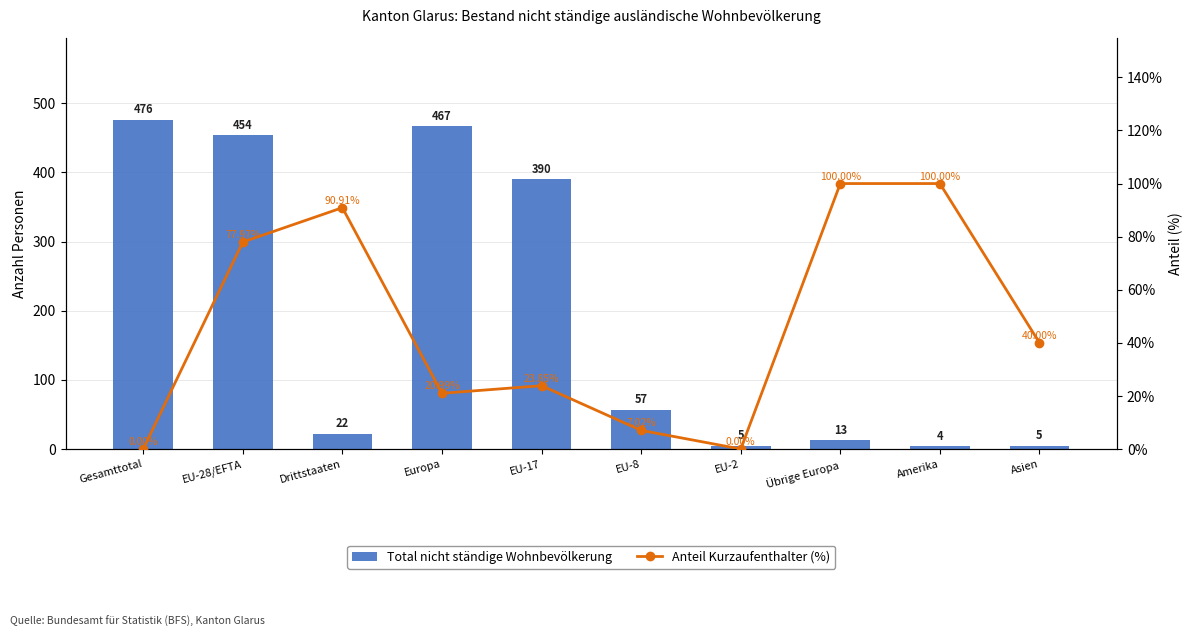

Reading left to right, transcribe all the data shown in this chart.

Total nicht ständige Wohnbevölkerung: Gesamttotal=476.0	EU-28/EFTA=454.0	Drittstaaten=22.0	Europa=467.0	EU-17=390.0	EU-8=57.0	EU-2=5.0	Übrige Europa=13.0	Amerika=4.0	Asien=5.0
Anteil Kurzaufenthalter (%): Gesamttotal=0.0	EU-28/EFTA=78.0	Drittstaaten=90.9	Europa=21.0	EU-17=23.8	EU-8=7.0	EU-2=0.0	Übrige Europa=100.0	Amerika=100.0	Asien=40.0